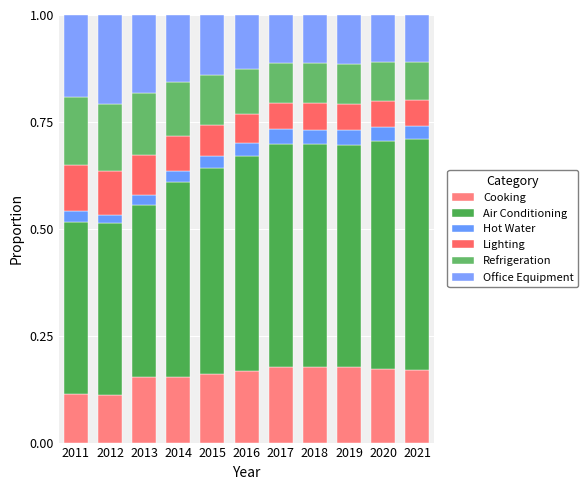

At how many categories does at least one series exceed 0?

11